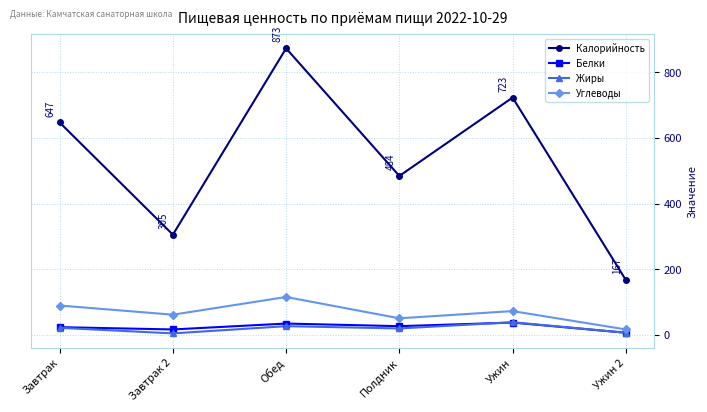

What is the difference between the maximum and minimum values in the Жиры series?

34